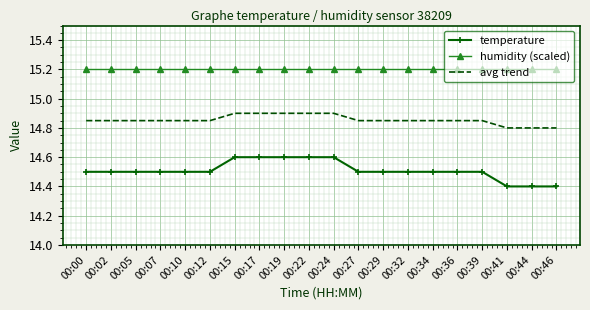

What are all the series names shown in the legend?

temperature, humidity (scaled), avg trend